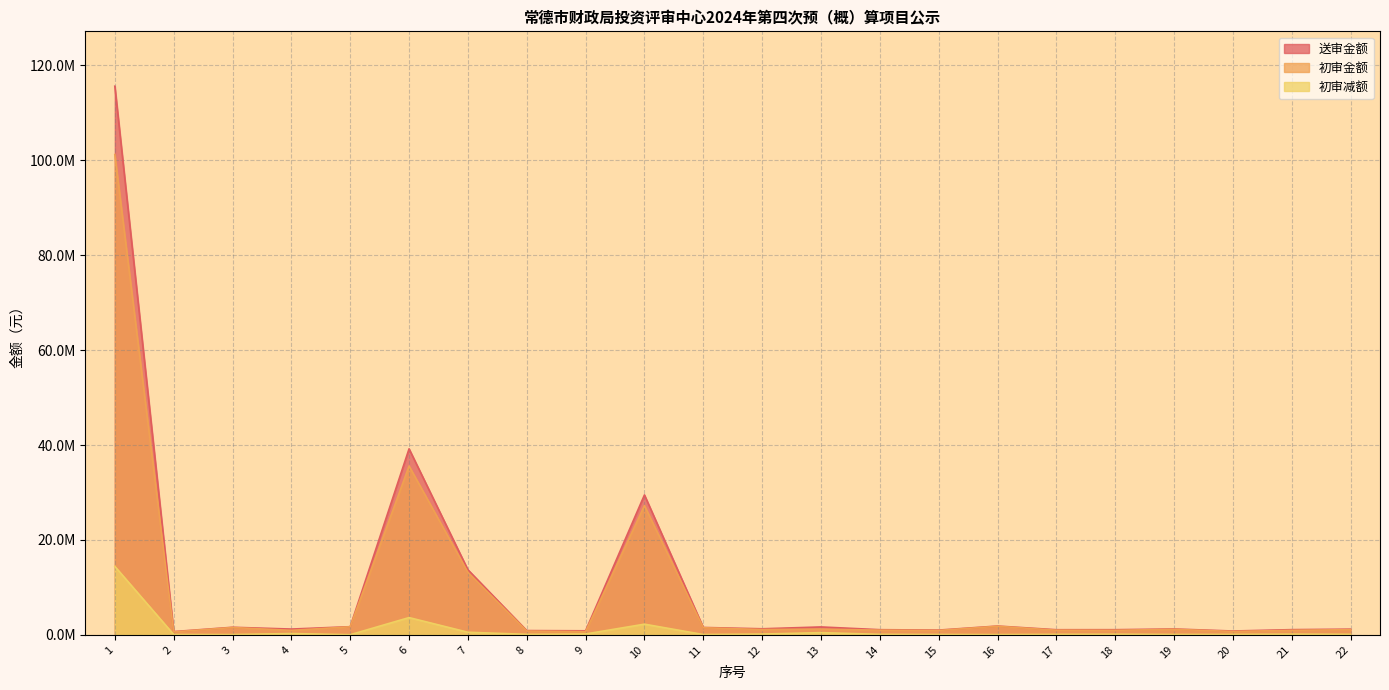

True or false: 初审减额 and 初审金额 intersect in this chart.

False